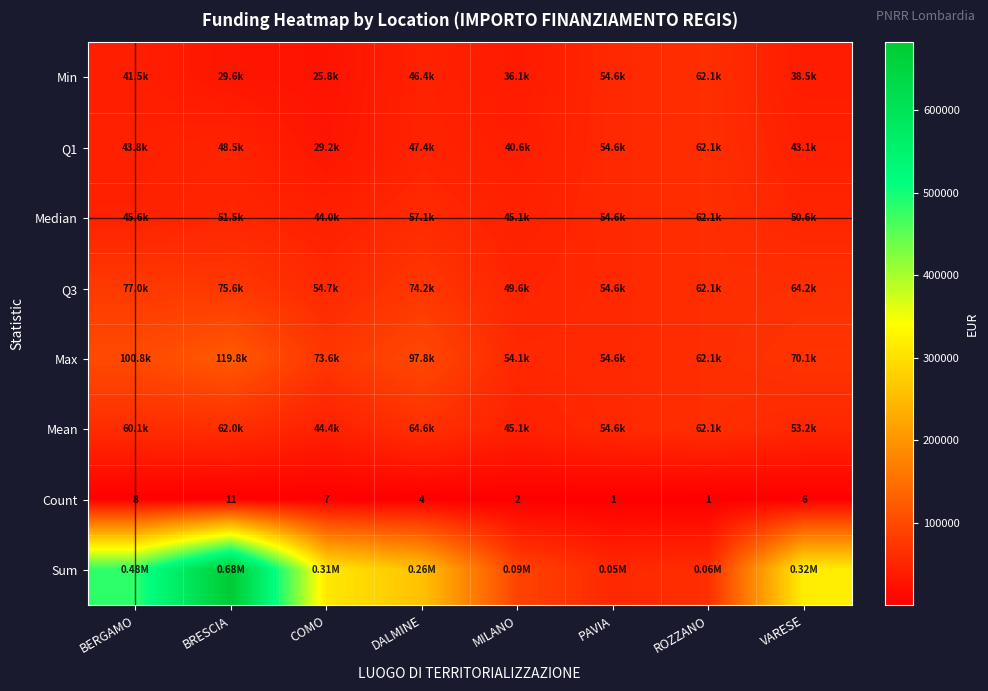

The Q3 series shows 71486.1 at COMO. True or false?

False